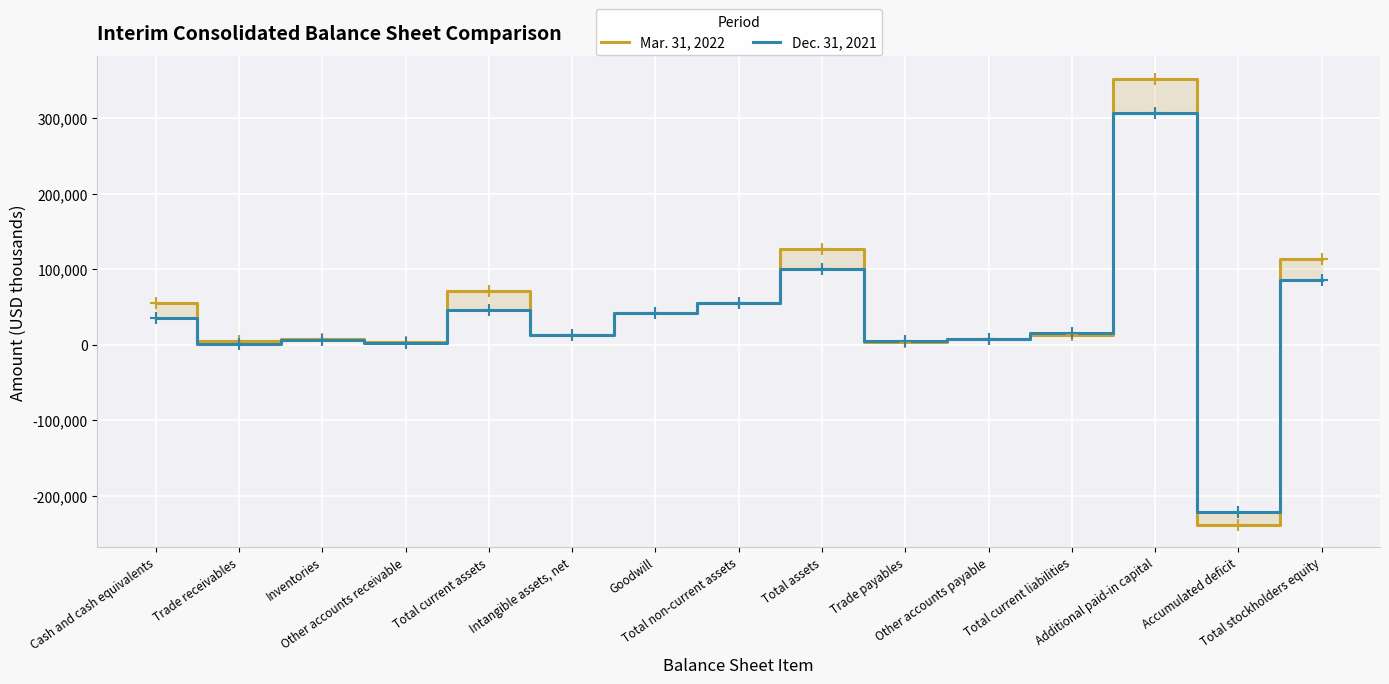

Rank the series by their maximum value, from highest to lowest.

Mar. 31, 2022, Dec. 31, 2021